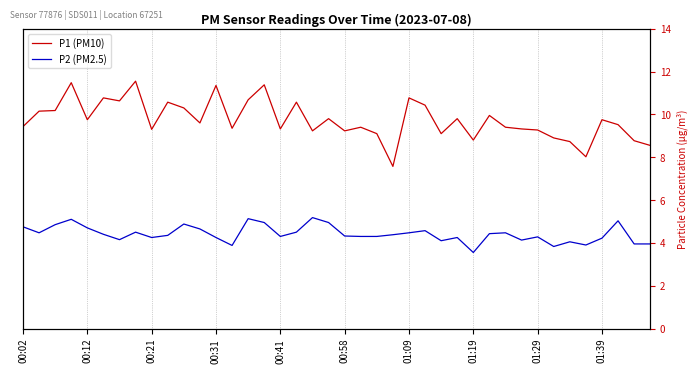

Which series has the largest total across all categories?

P1 (PM10)